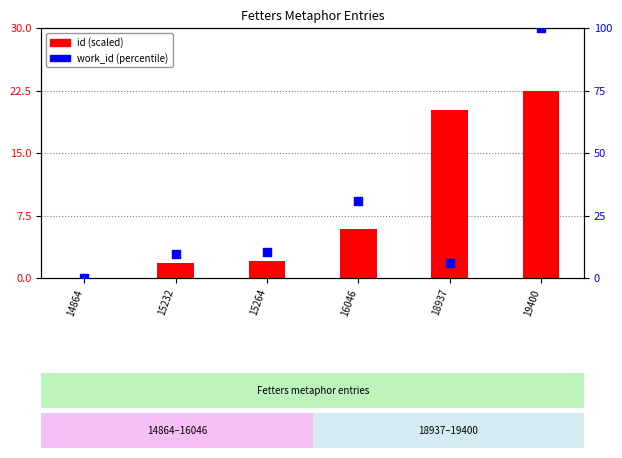

Is the value of work_id (normalized) at 15232 greater than the value of id at 18937?

No